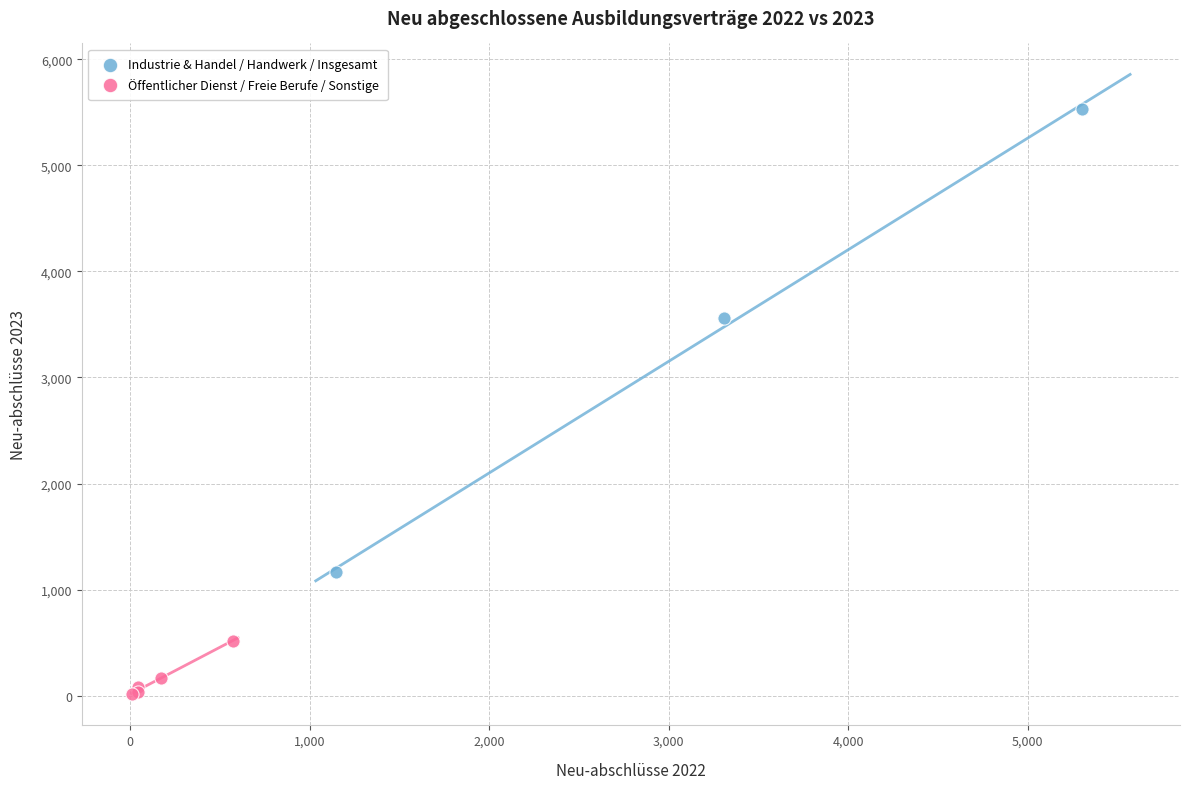

Which series contains the highest Y value?

Industrie & Handel / Handwerk / Insgesamt